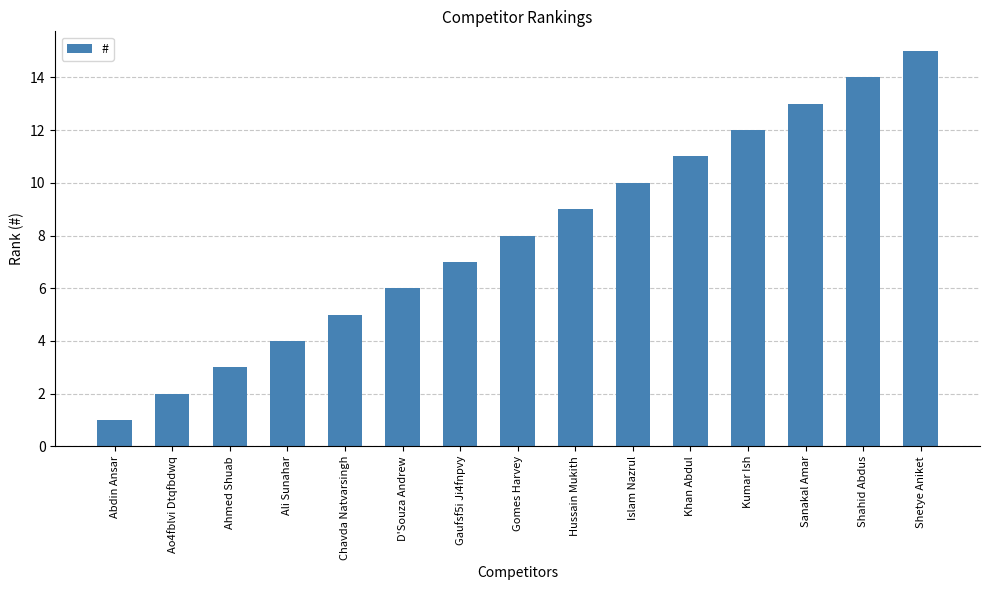

Is it true that the value at Khan Abdul is 11?

True